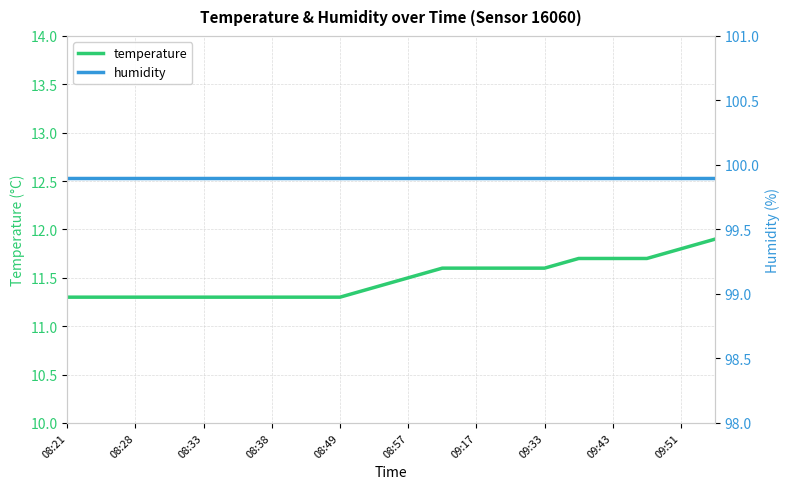

Is it true that temperature equals 11.6 at 09:17?

True